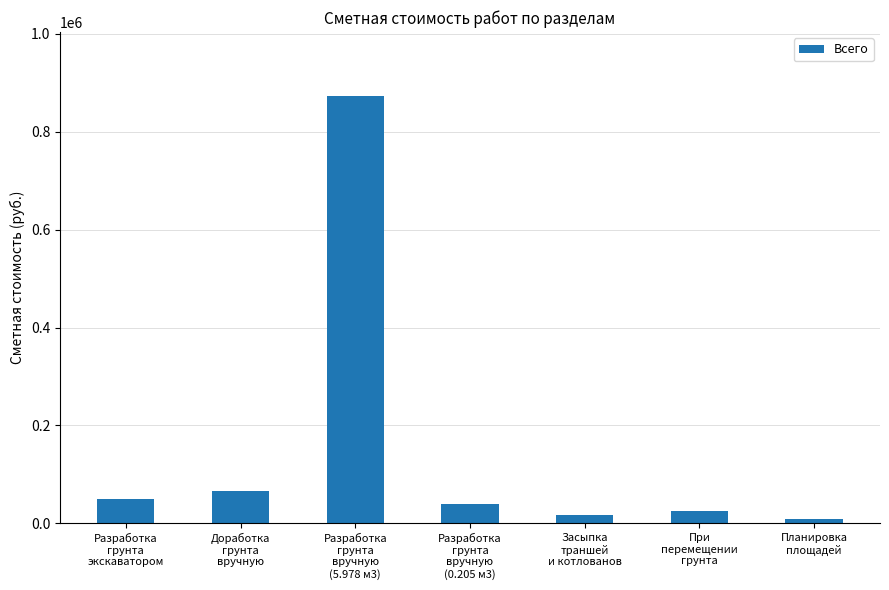

Reading left to right, what are all the values shown in this chart?

50192.0	65710.3	872969.7	38917.1	17315.2	25036.0	8710.4